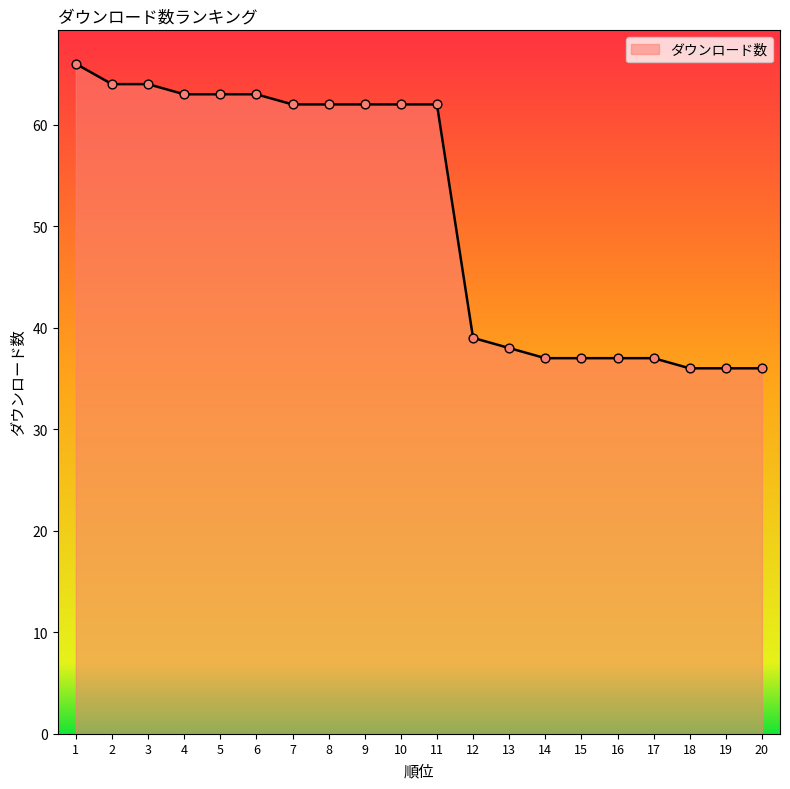

Which has a higher value, 6 or 11?

6